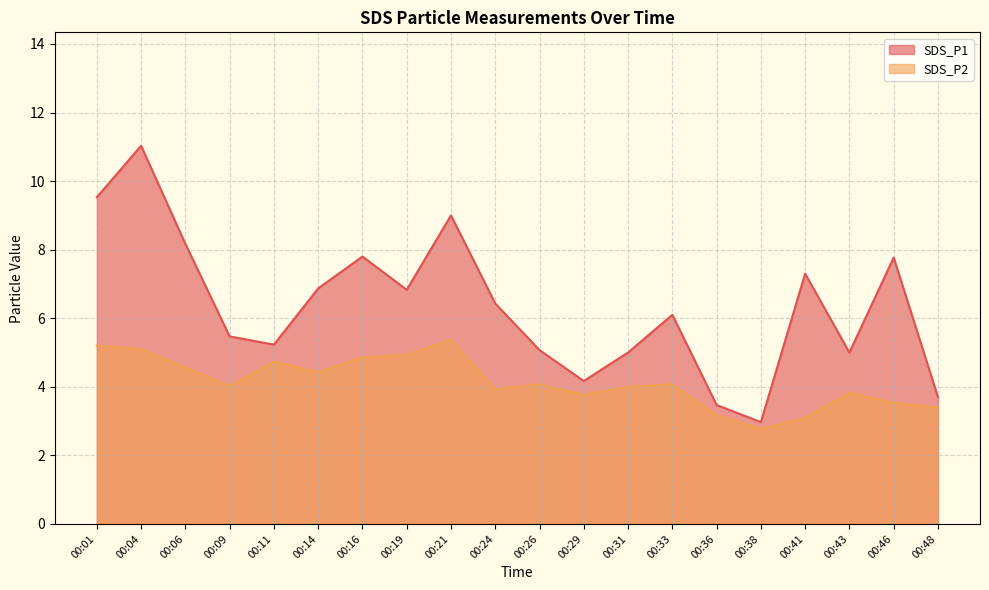

How many lines are shown in the chart?

2